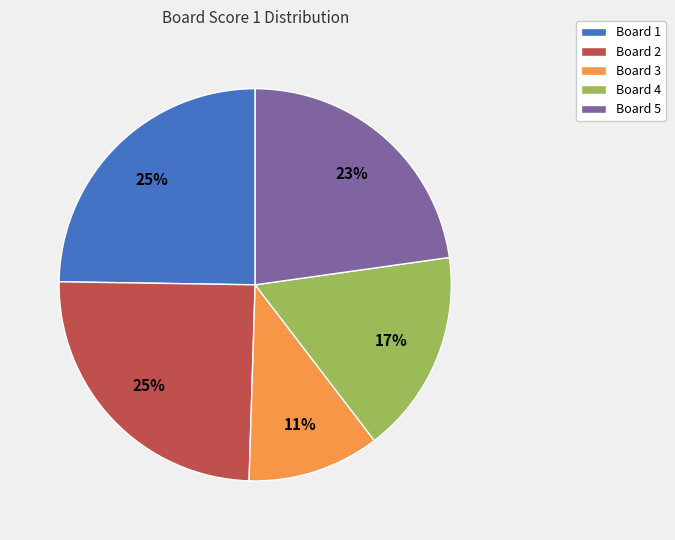

To the nearest percent, what is the average slice percentage?

20%